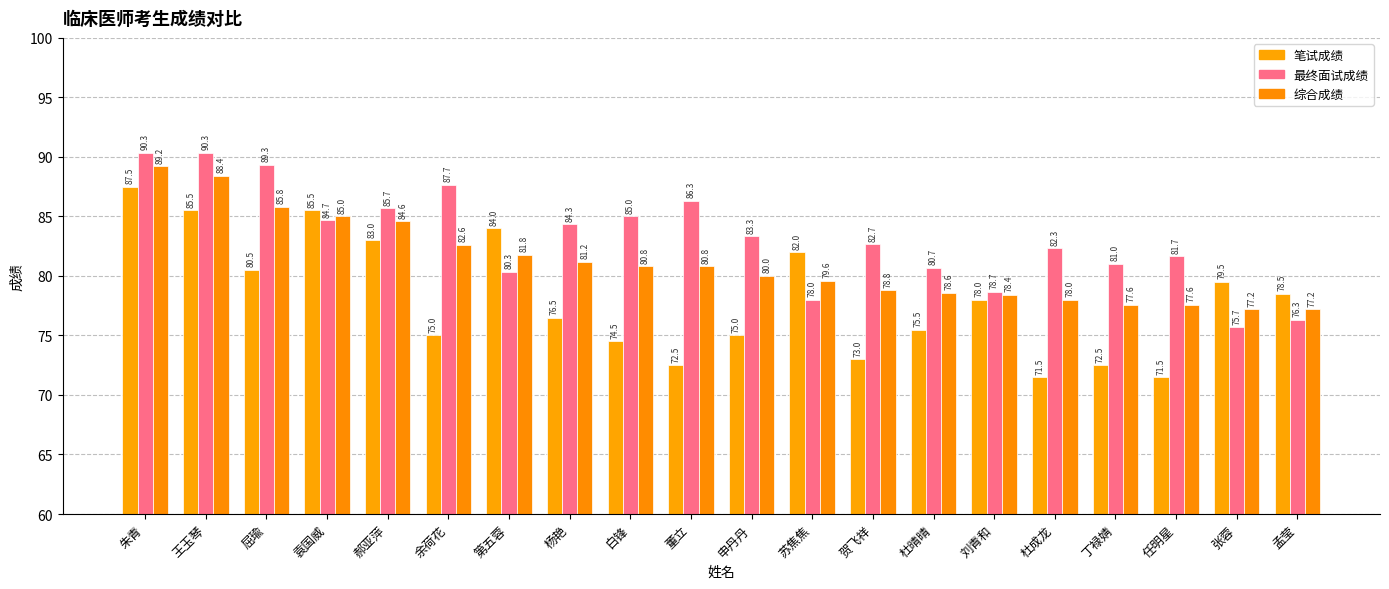

What is the sum of all 最终面试成绩 values?

1664.3